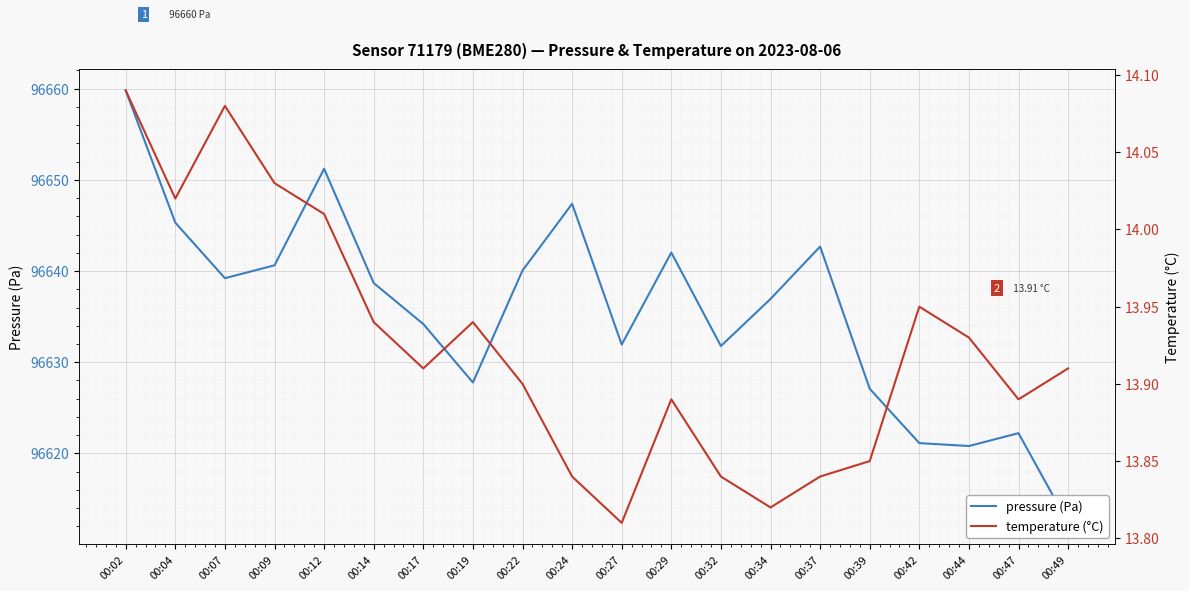

What is the value of the pressure point at the 18th from the left?

96620.8